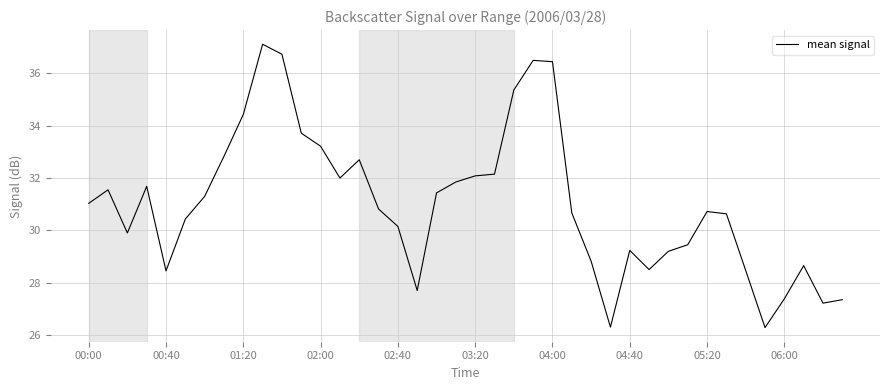

What is the greatest value displayed?

37.1